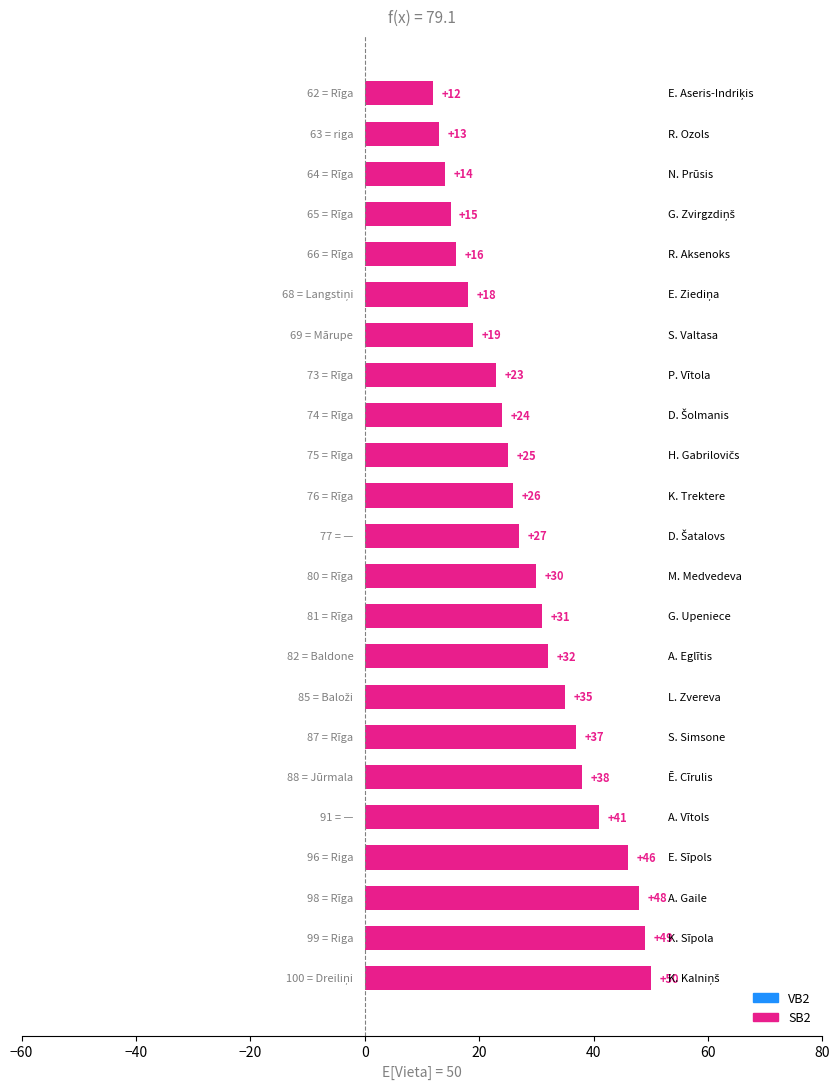

Reading bottom to top, what are all the values shown in this chart?

50	49	48	46	41	38	37	35	32	31	30	27	26	25	24	23	19	18	16	15	14	13	12